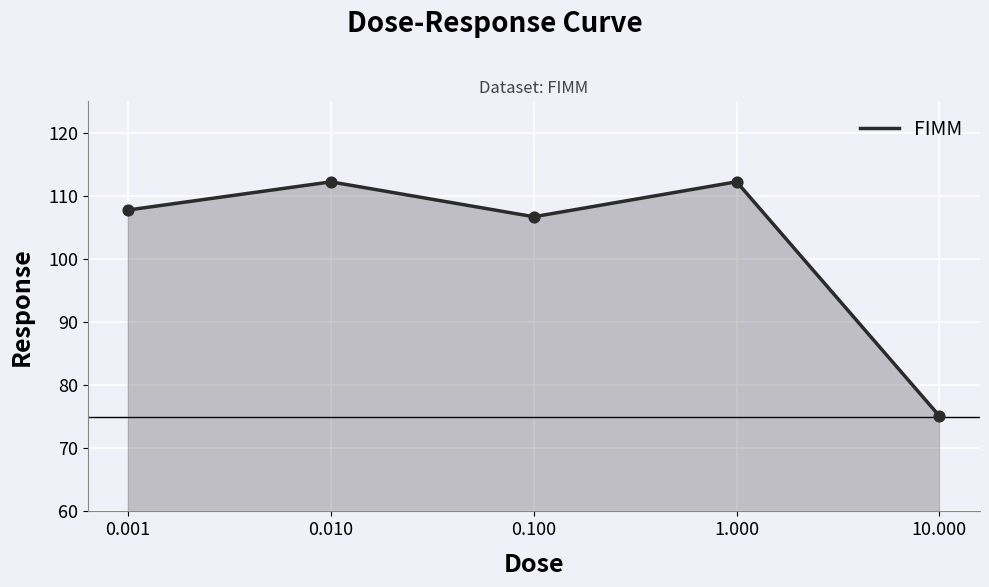

What is the minimum value shown in the chart?

75.1